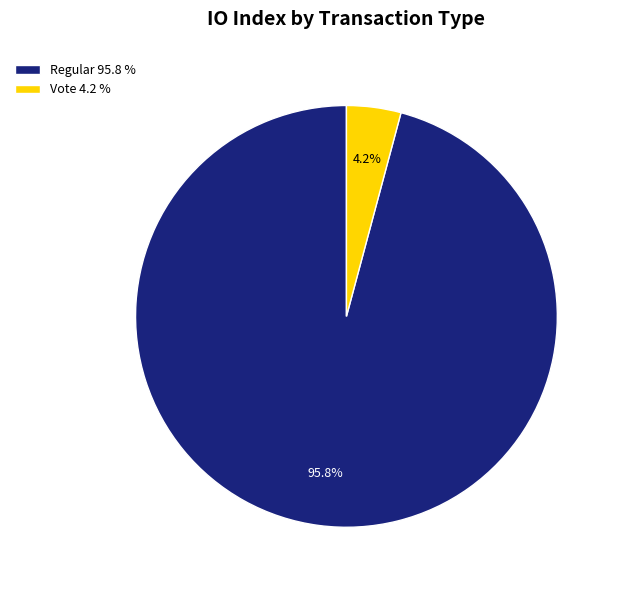

How much of the chart is everything except Regular 95.8 %?

4.2%